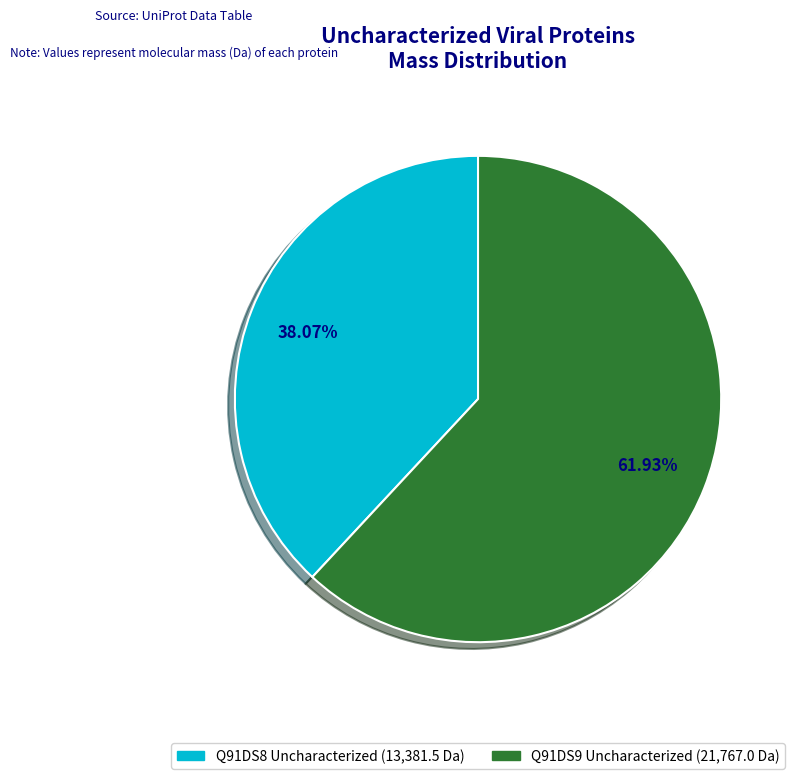

To the nearest percent, what is the average slice percentage?

50%